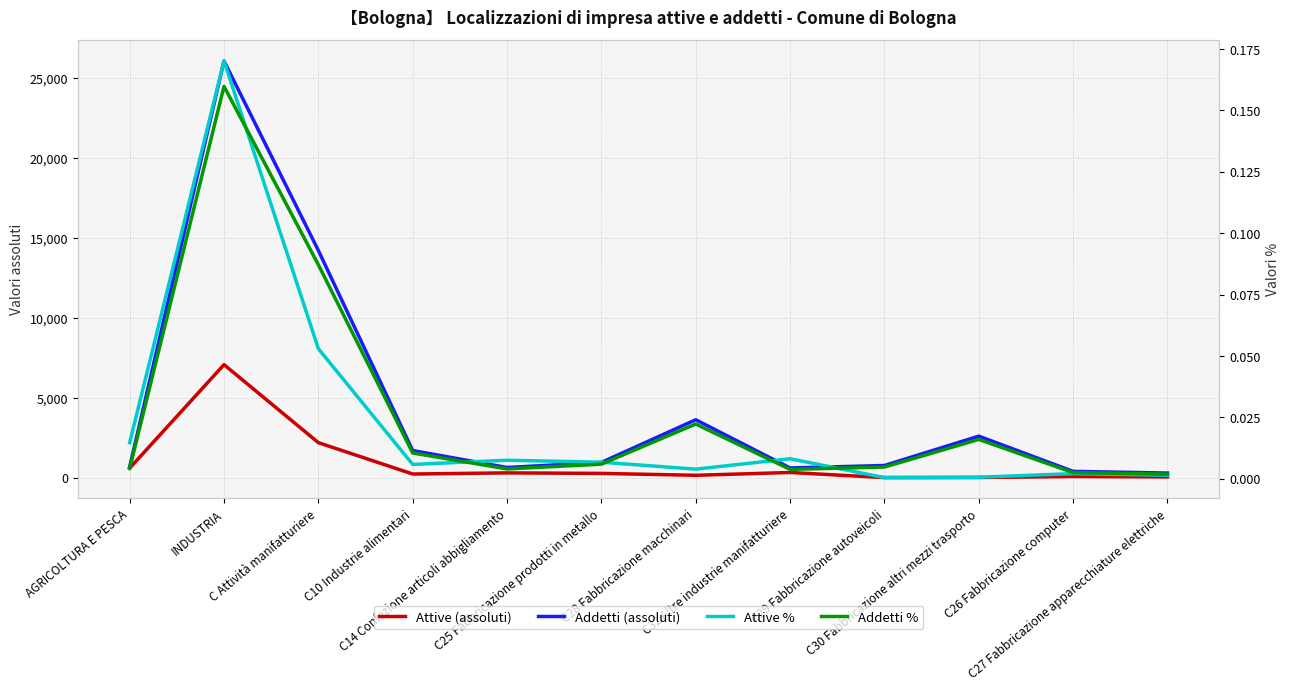

Reading left to right, transcribe all the data shown in this chart.

Attive (assoluti): 610.0	7081.0	2204.0	242.0	313.0	280.0	162.0	338.0	19.0	25.0	86.0	59.0
Addetti (assoluti): 685.0	26073.0	14221.0	1709.0	650.0	968.0	3636.0	621.0	775.0	2611.0	408.0	303.0
Attive %: 0.0	0.2	0.1	0.0	0.0	0.0	0.0	0.0	0.0	0.0	0.0	0.0
Addetti %: 0.0	0.2	0.1	0.0	0.0	0.0	0.0	0.0	0.0	0.0	0.0	0.0